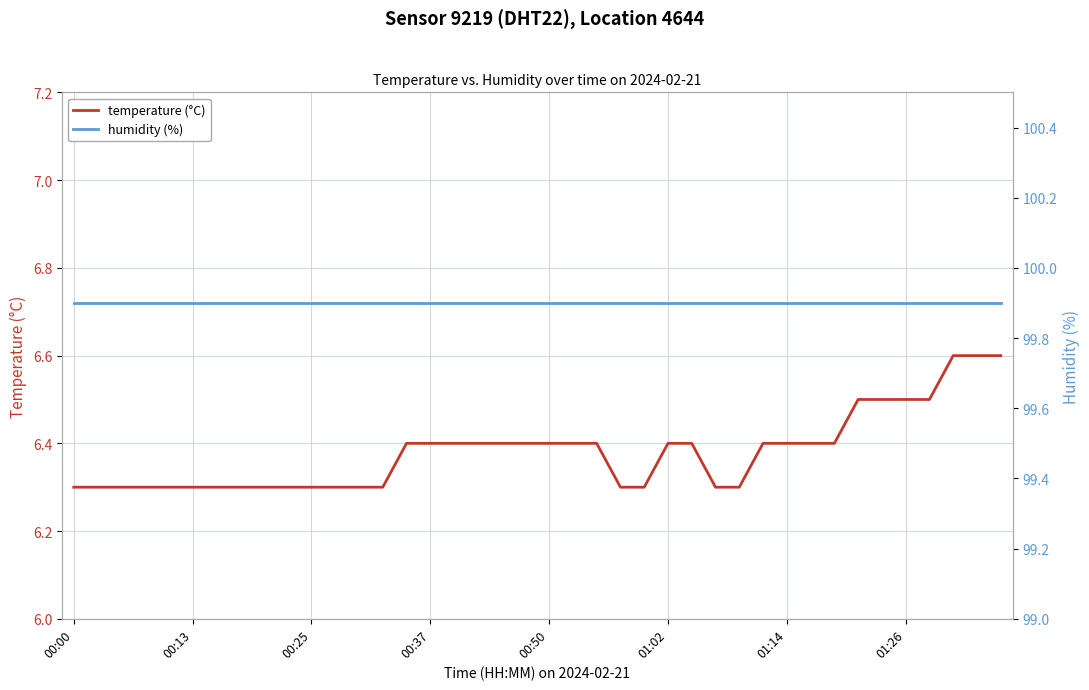

What is the value of the temperature (°C) point at the 14th from the left?

6.3